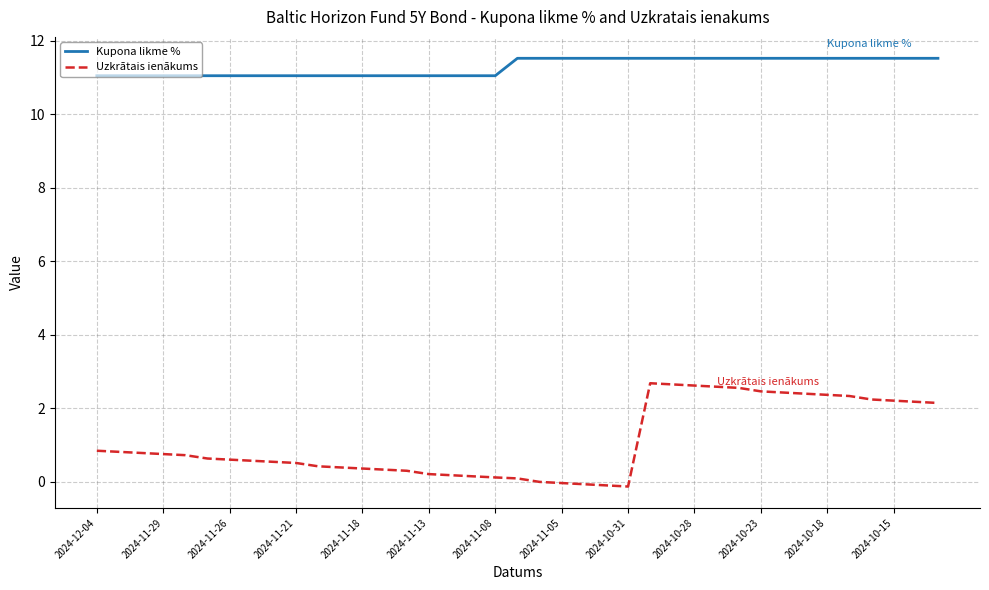

What is the greatest value displayed?

11.5